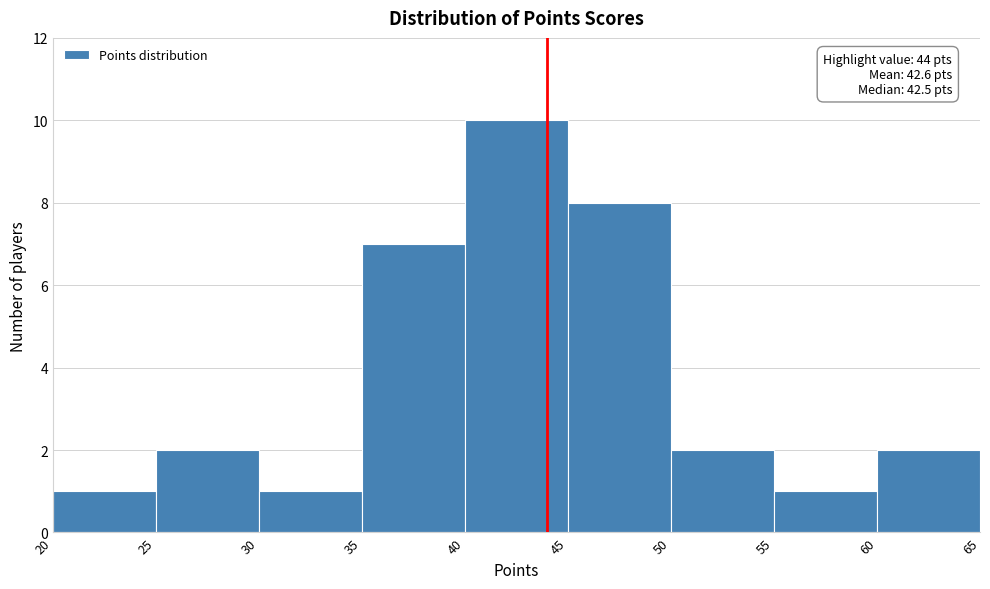

Over which range of the x-axis is the bar tallest?

40 to 45